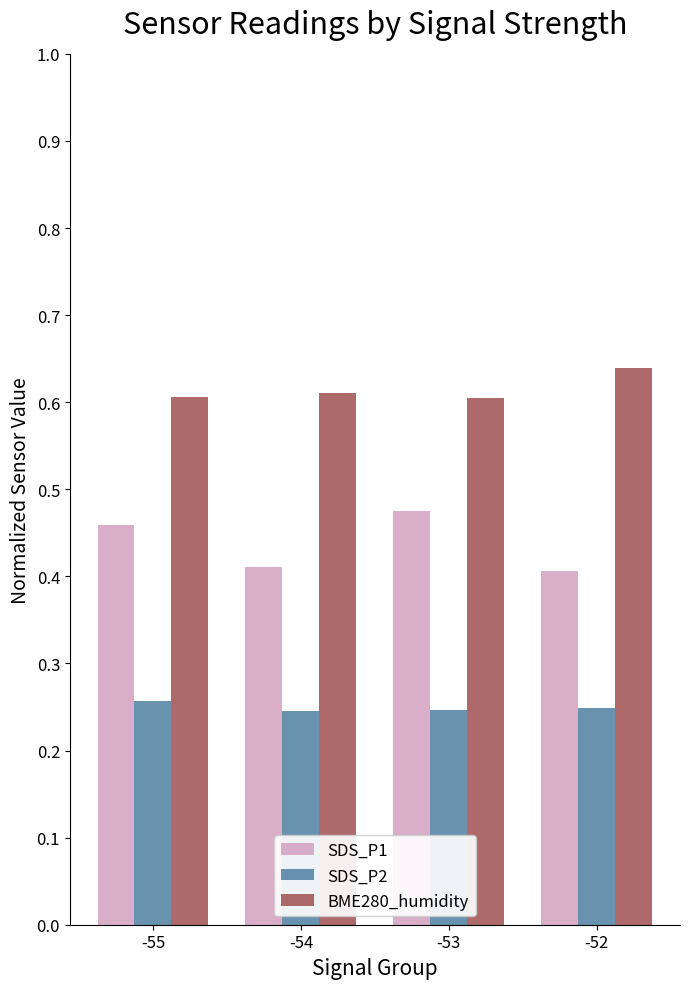

At how many categories does at least one series exceed 0?

4